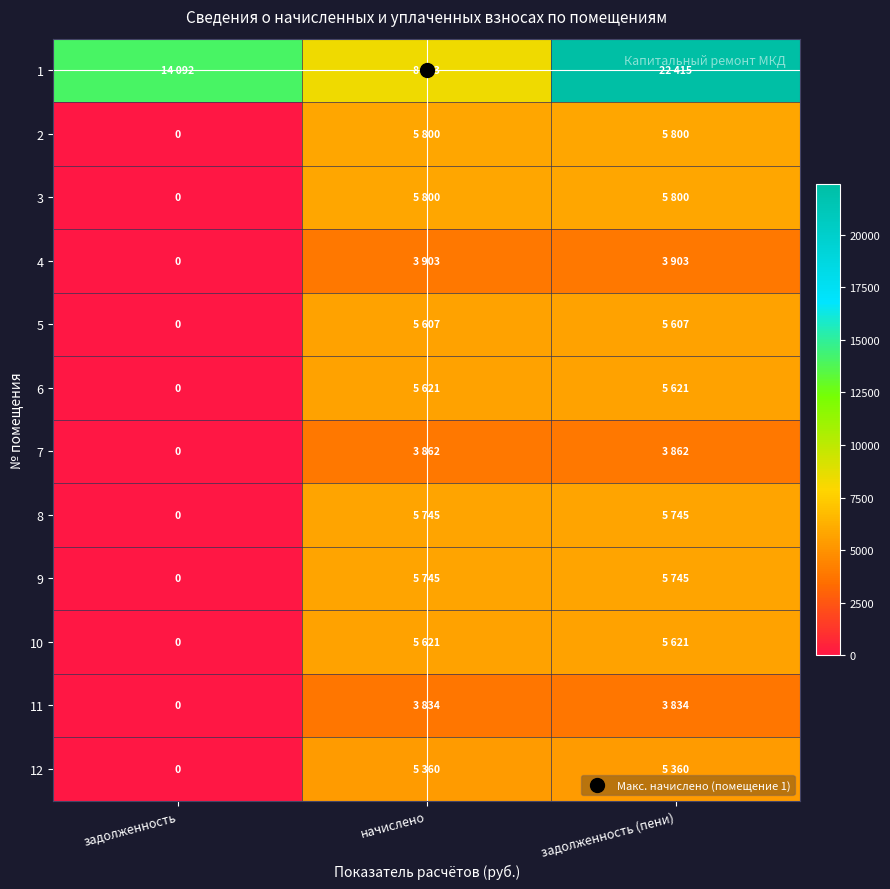

What is the difference between the highest and lowest values at начислено?

4488.8